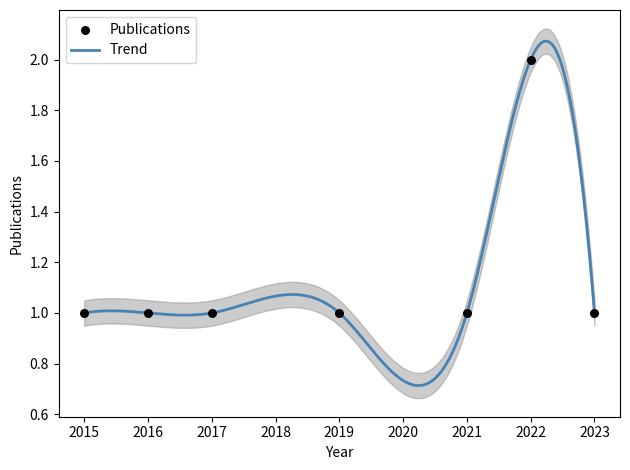

Which has a higher value, 2019 or 2021?

2019